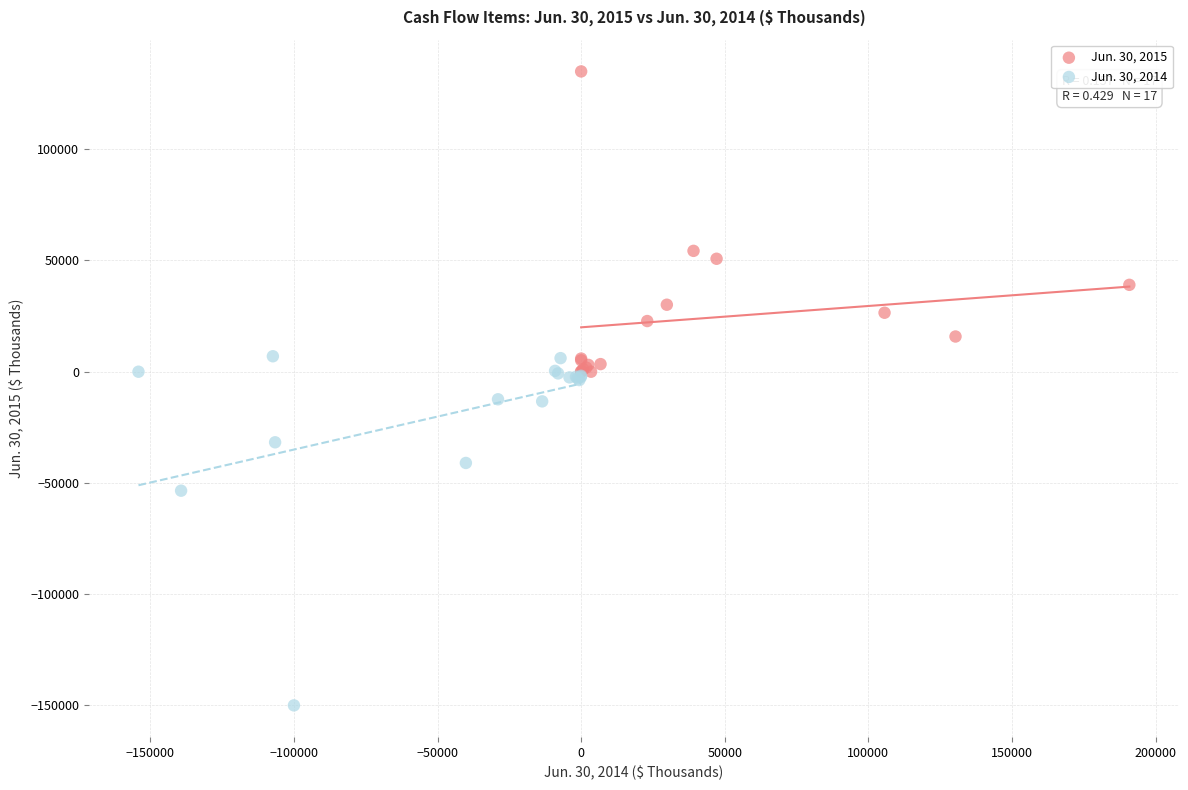

Which series reaches the minimum Y coordinate?

Jun. 30, 2014